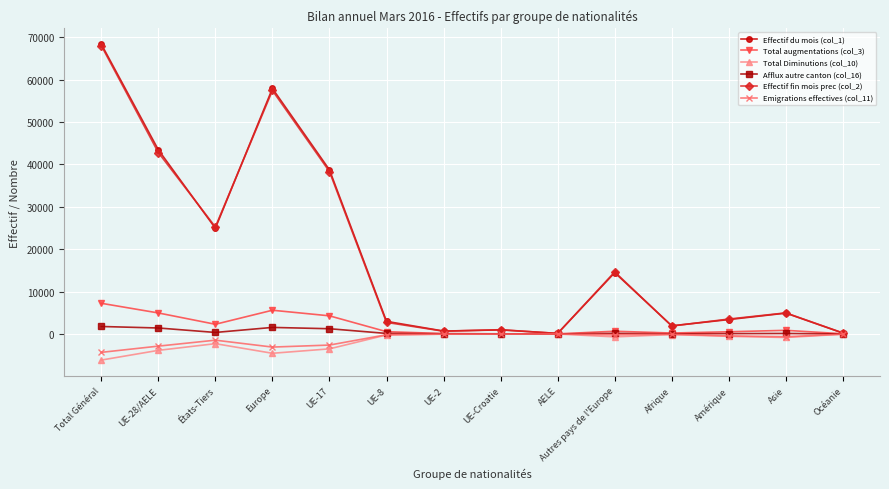

What is the sum of all Emigrations effectives (col_11) values?

-16124